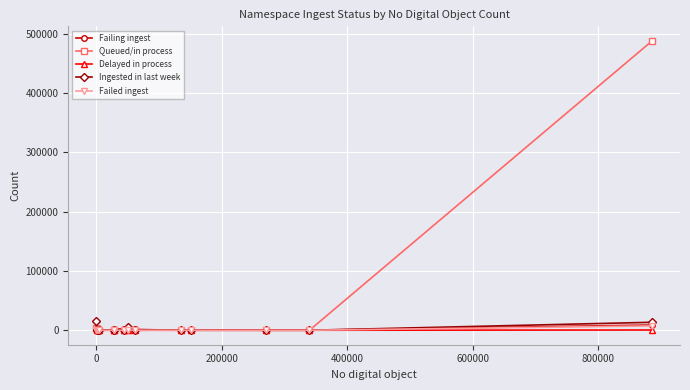

True or false: Queued/in process has more than 0 interior local peaks.

True